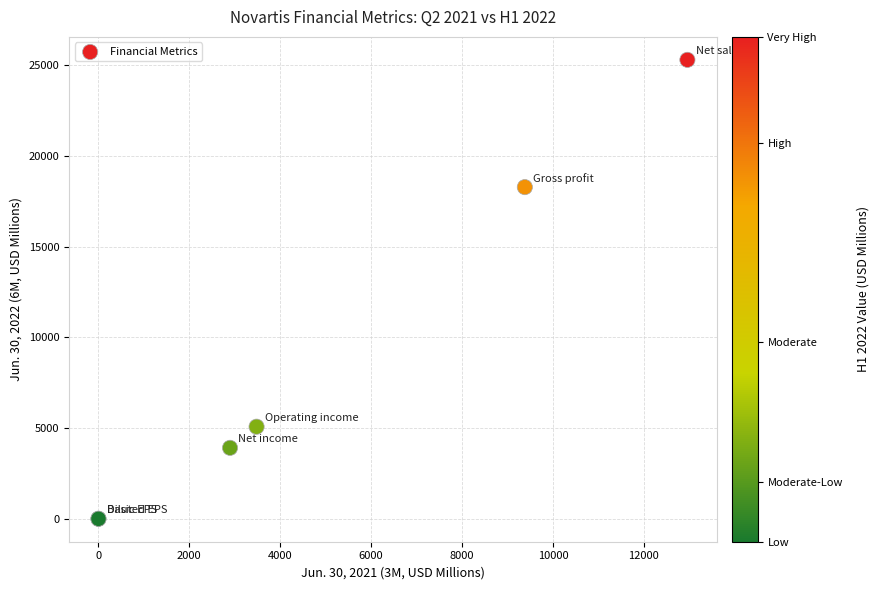

What Y value in the scatter plot is closest to 12656?

18292.0